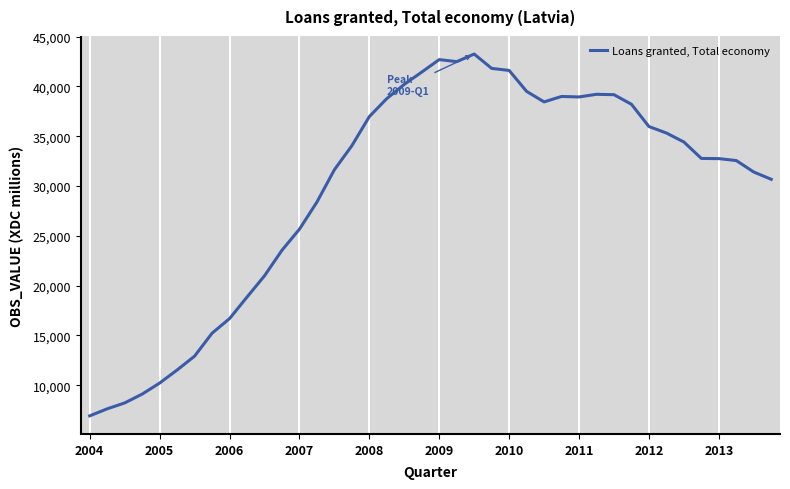

What is the smallest value displayed?

6931.7